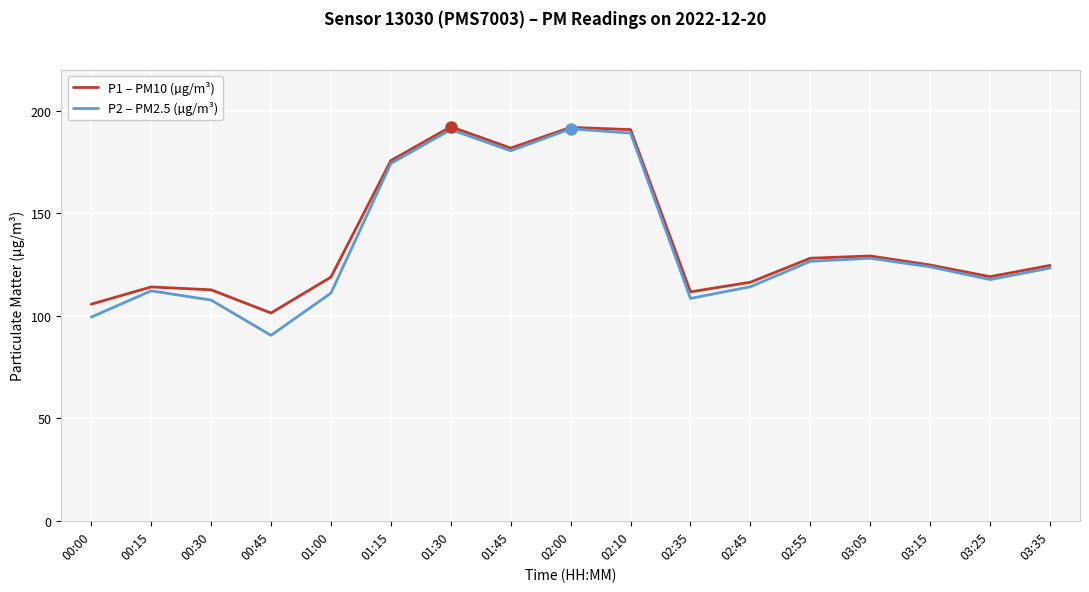

What is the approximate value of P2 – PM2.5 (µg/m³) at 01:30?

190.7